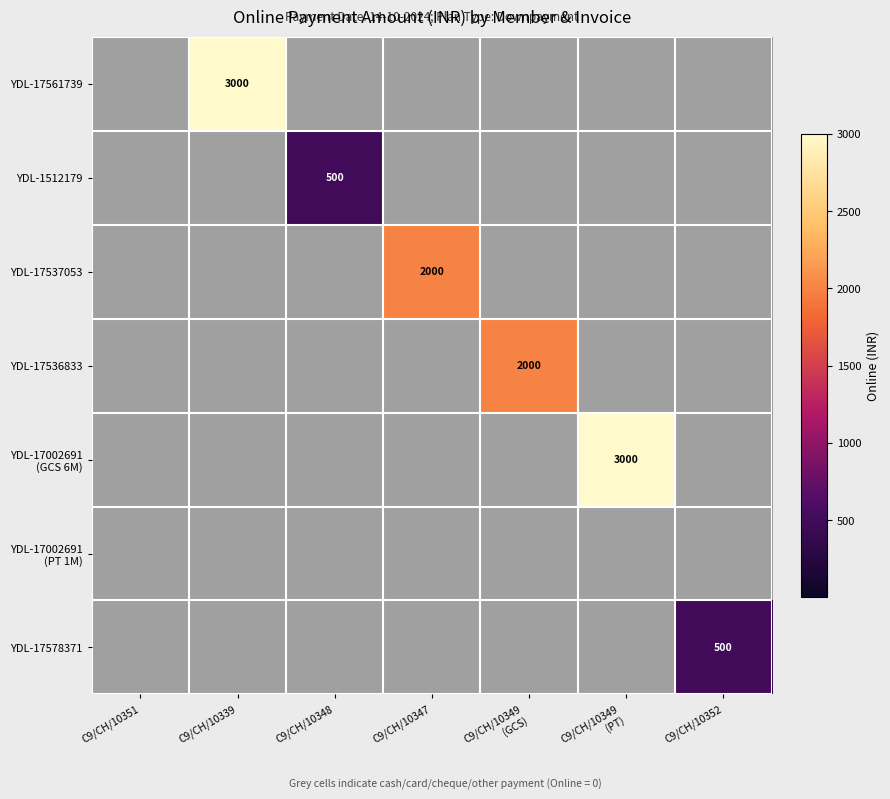

Rank the series at C9/CH/10348 from lowest to highest value.

YDL-17561739, YDL-17537053, YDL-17536833, YDL-17002691 (GCS 6M), YDL-17002691 (PT 1M), YDL-17578371, YDL-1512179